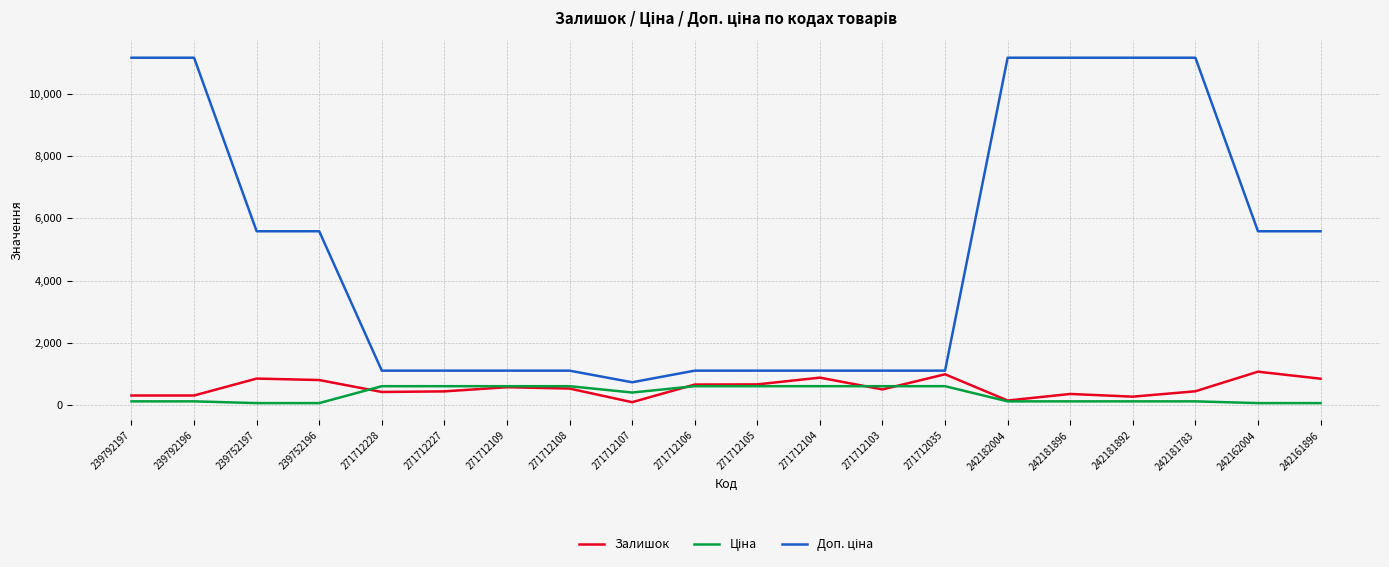

The Залишок series shows 1067.0 at 242162004. True or false?

True